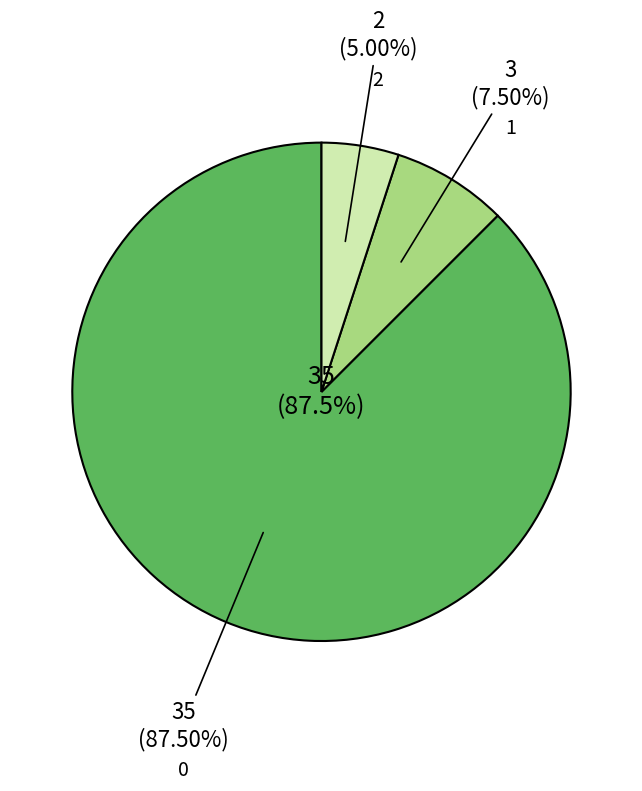

How much of the chart is everything except 37?

100.0%